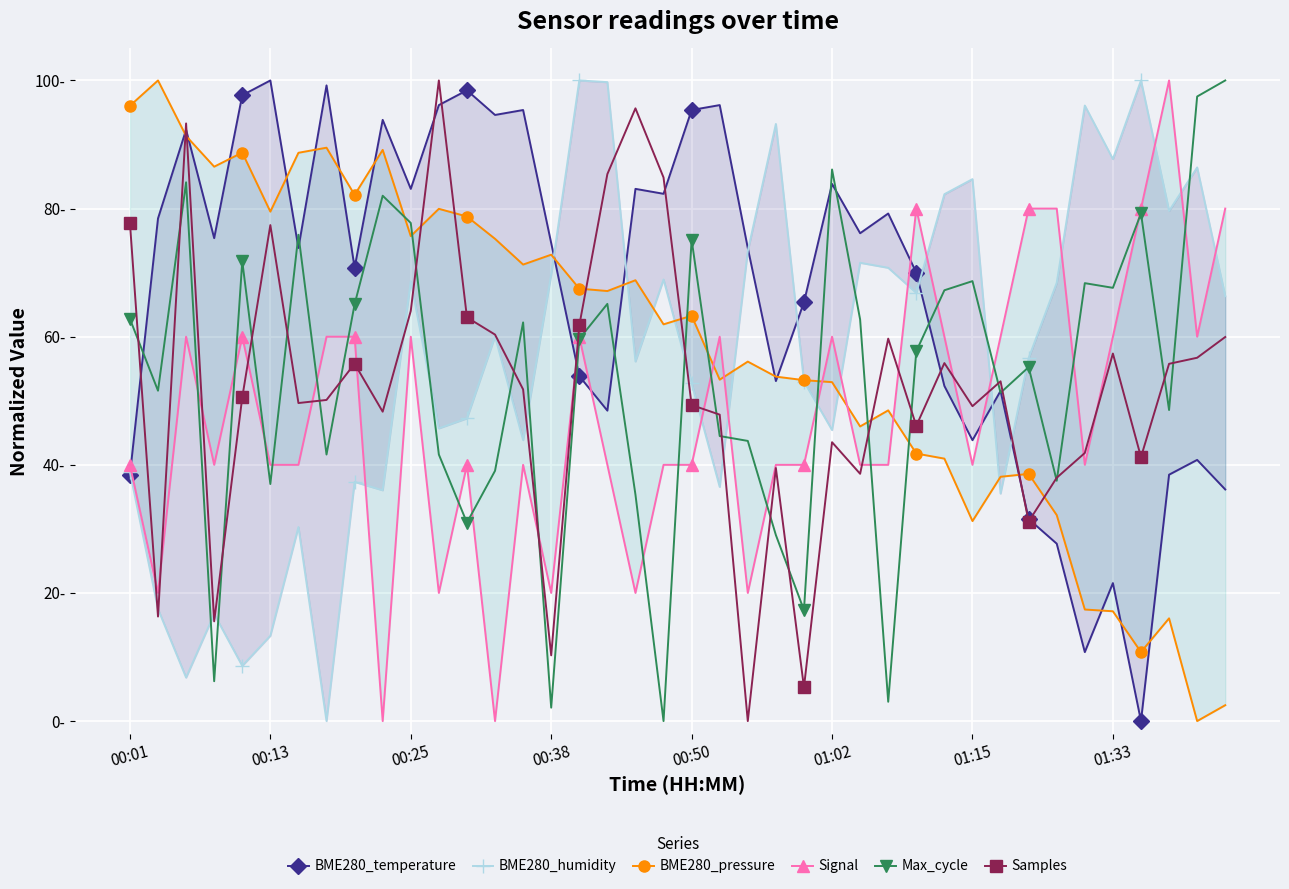

Is the value of BME280_humidity at 36 greater than the value of BME280_temperature at 39?

Yes